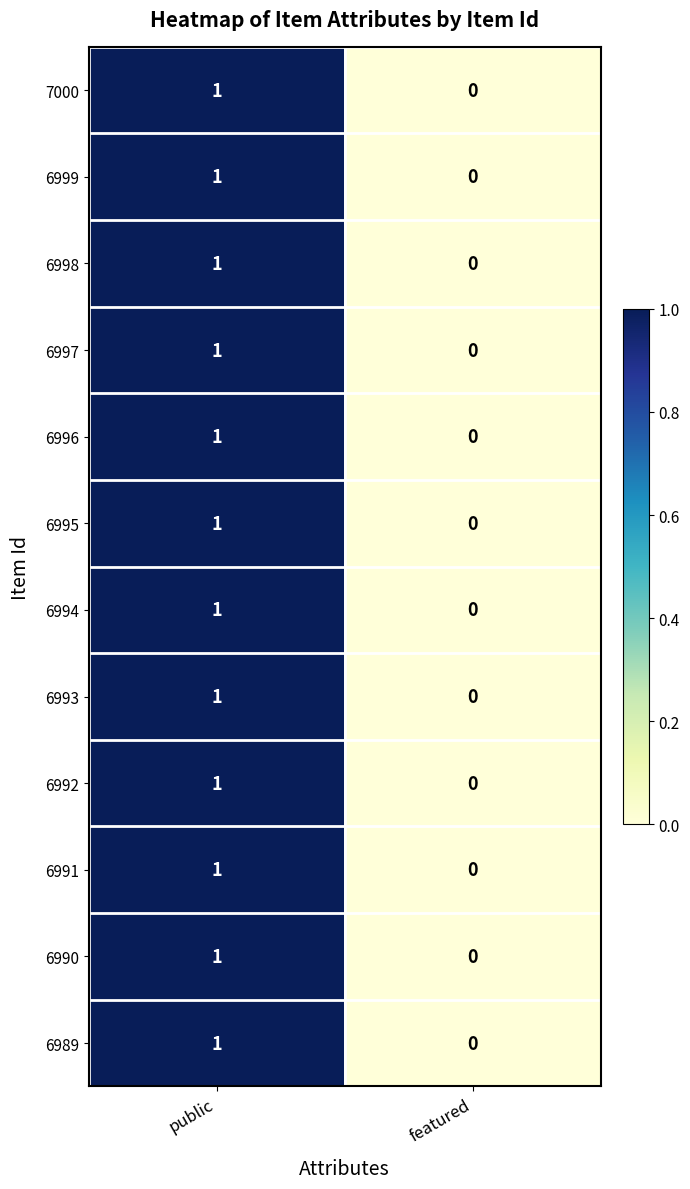

Count the number of data series in this chart.

12